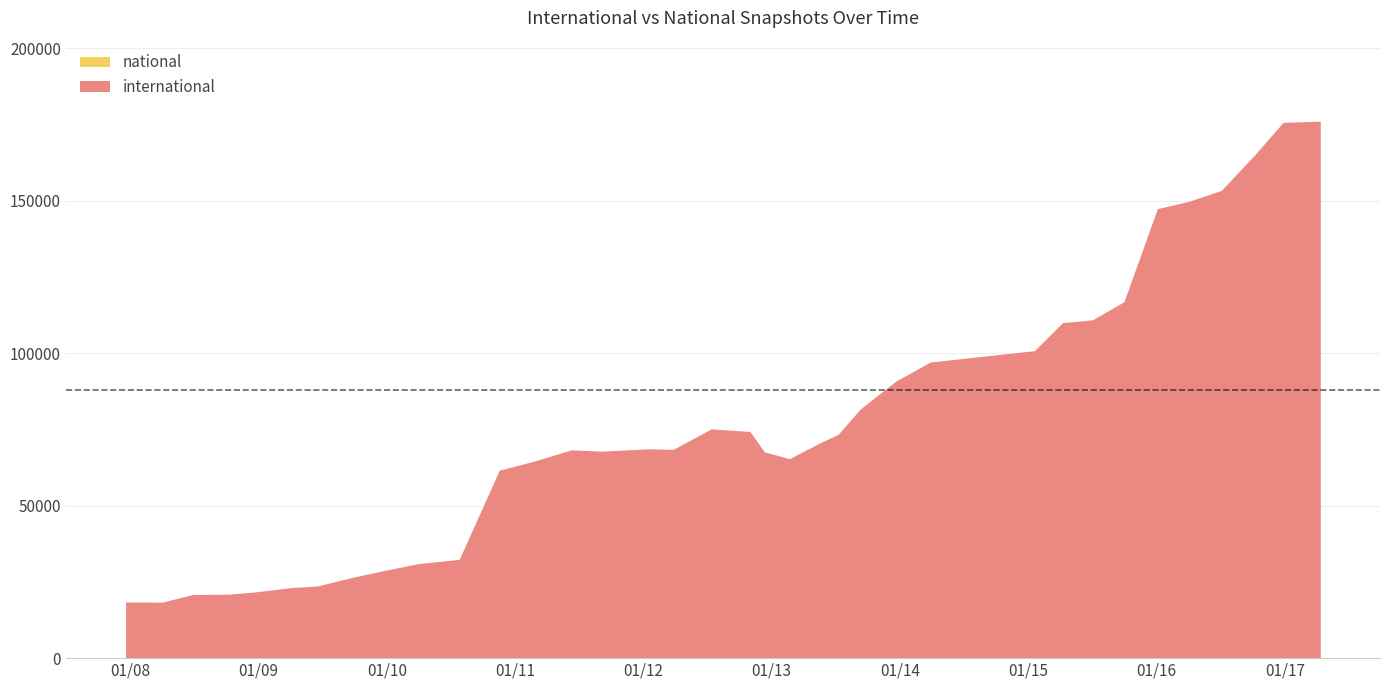

True or false: international and national intersect in this chart.

False